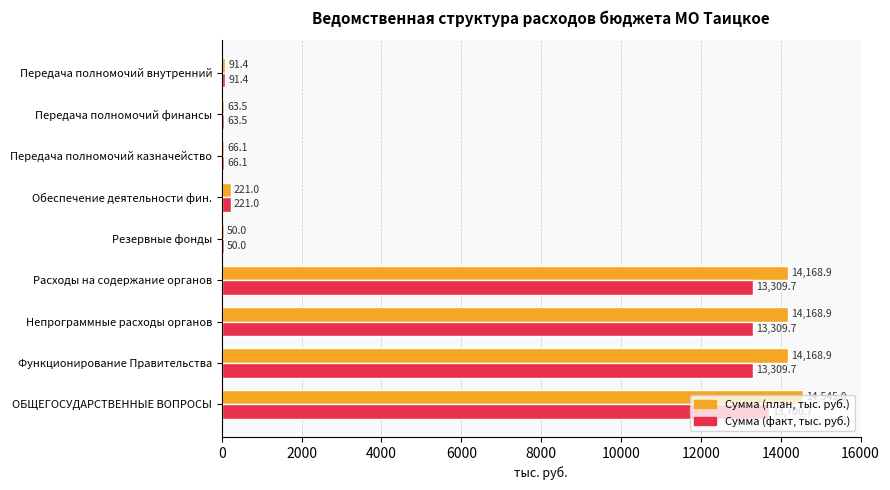

What are all the series names shown in the legend?

Сумма (план, тыс. руб.), Сумма (факт, тыс. руб.)